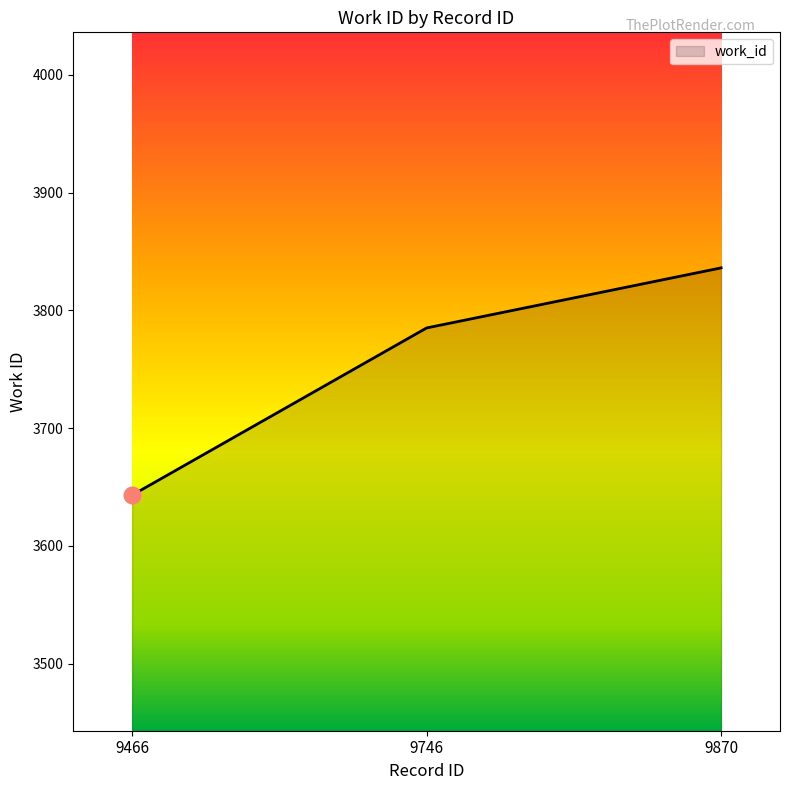

Reading left to right, list all the values displayed in this chart.

9466=3643	9746=3785	9870=3836